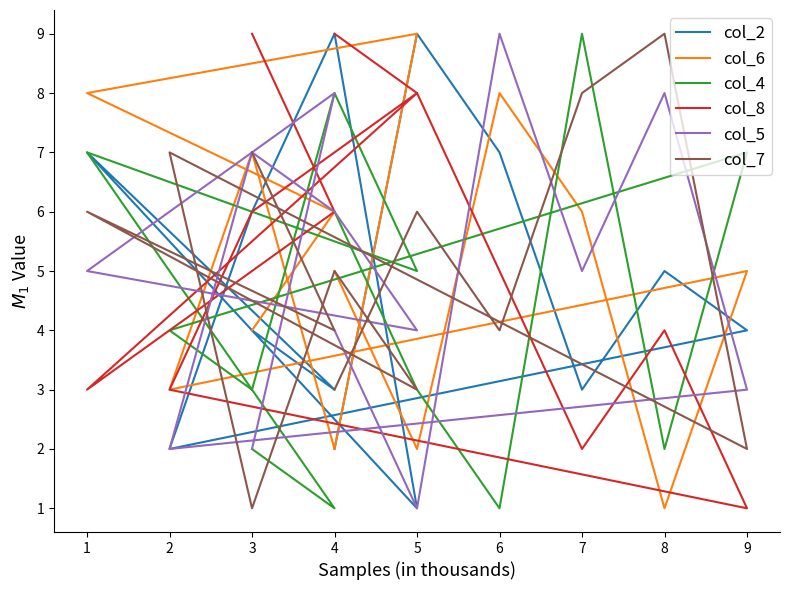

Does the chart have visible grid lines?

No